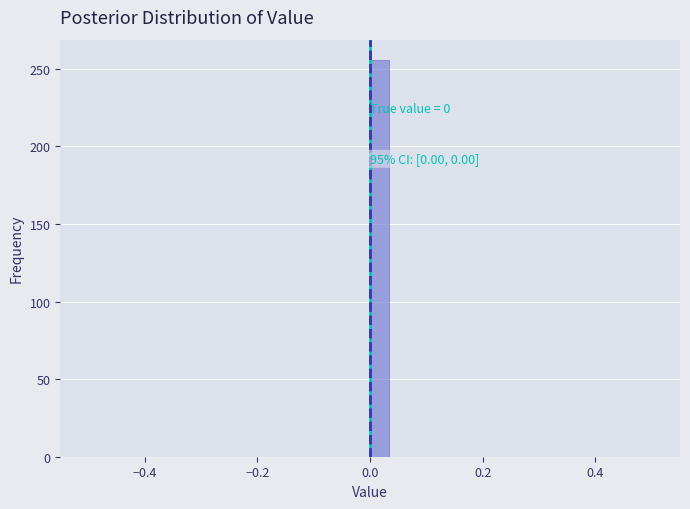

Read against the x-axis, roughly where is the centre of the tallest bar?

0.02